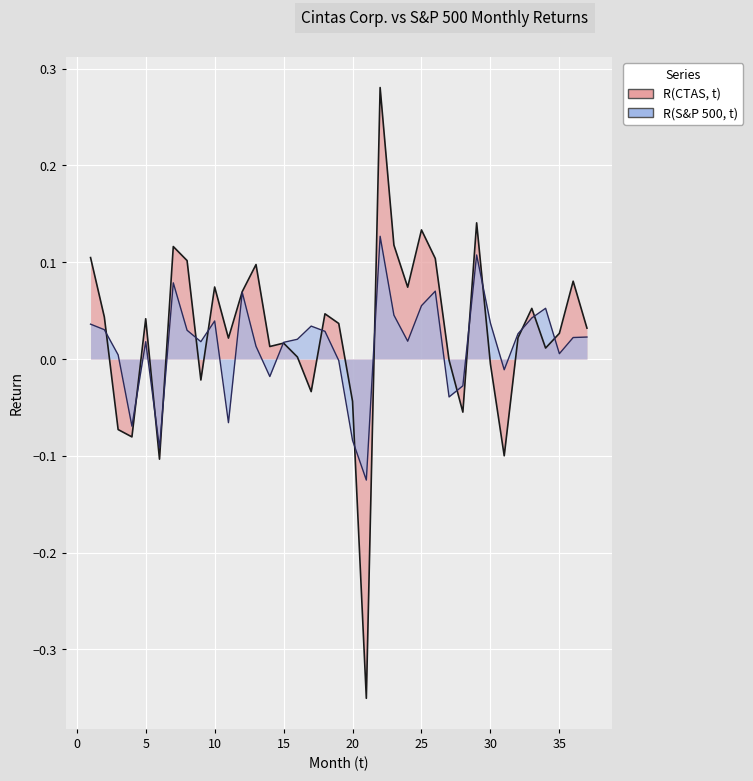

What is the sum of the R(S&P 500, t) values at 24 and 22?

0.1